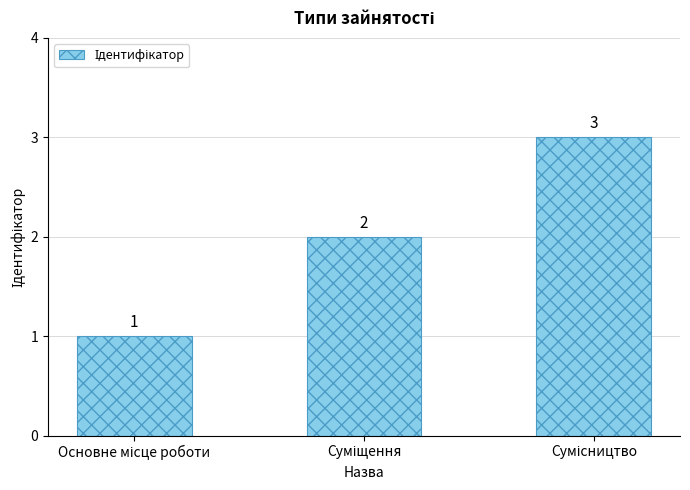

What is the value of the 3rd bar from the left?

3